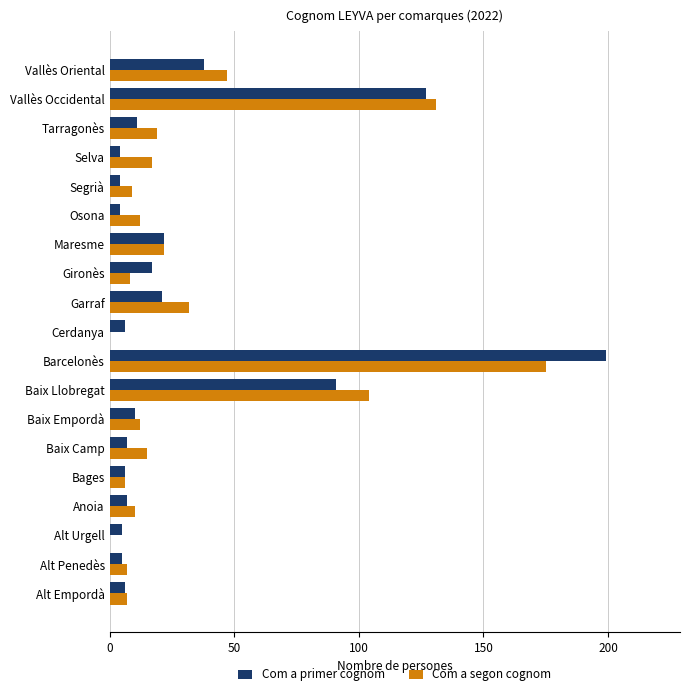

What is the maximum value for Com a segon cognom?

175